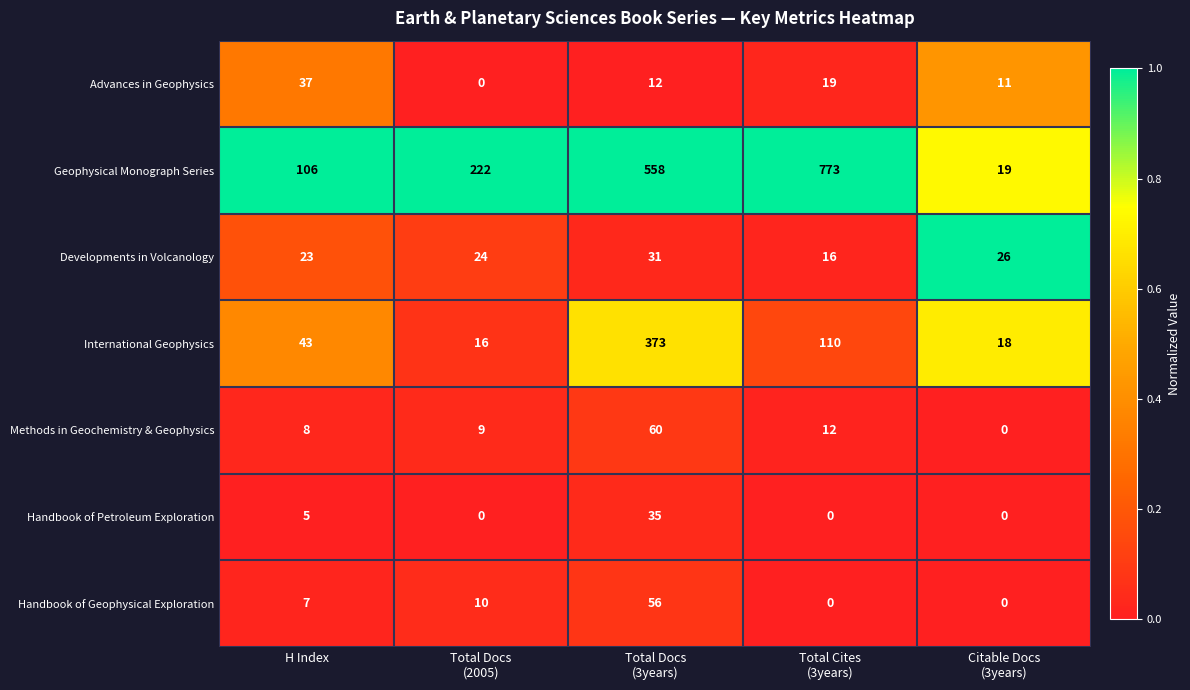

At how many categories does at least one series exceed 0?

5